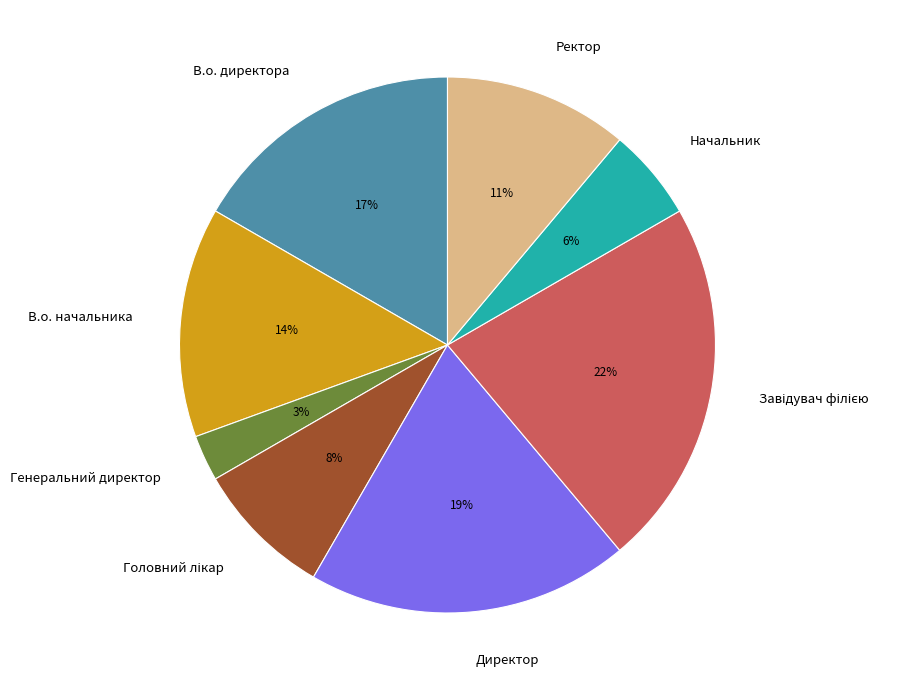

What is the smallest slice in the pie chart?

Генеральний директор